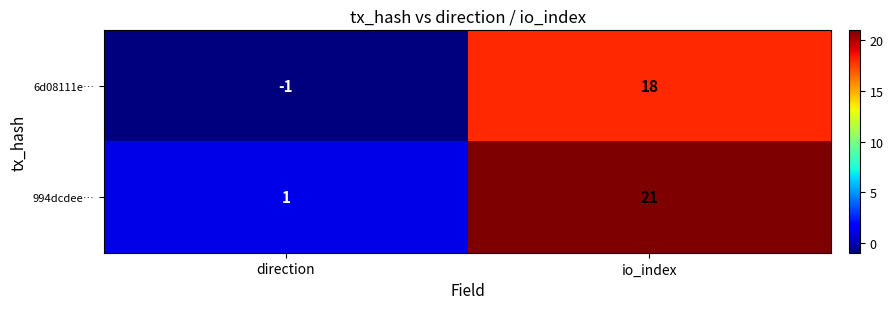

What is the sum of all 994dcdee… values?

22